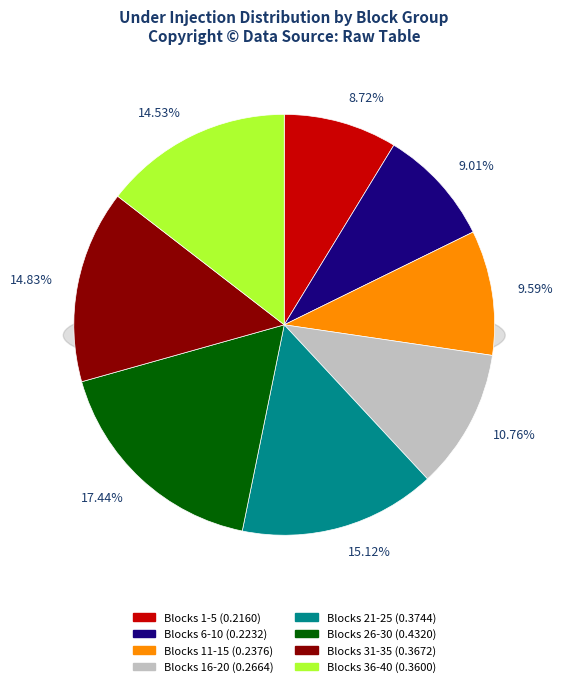

What is the largest slice in the pie chart?

Block 26